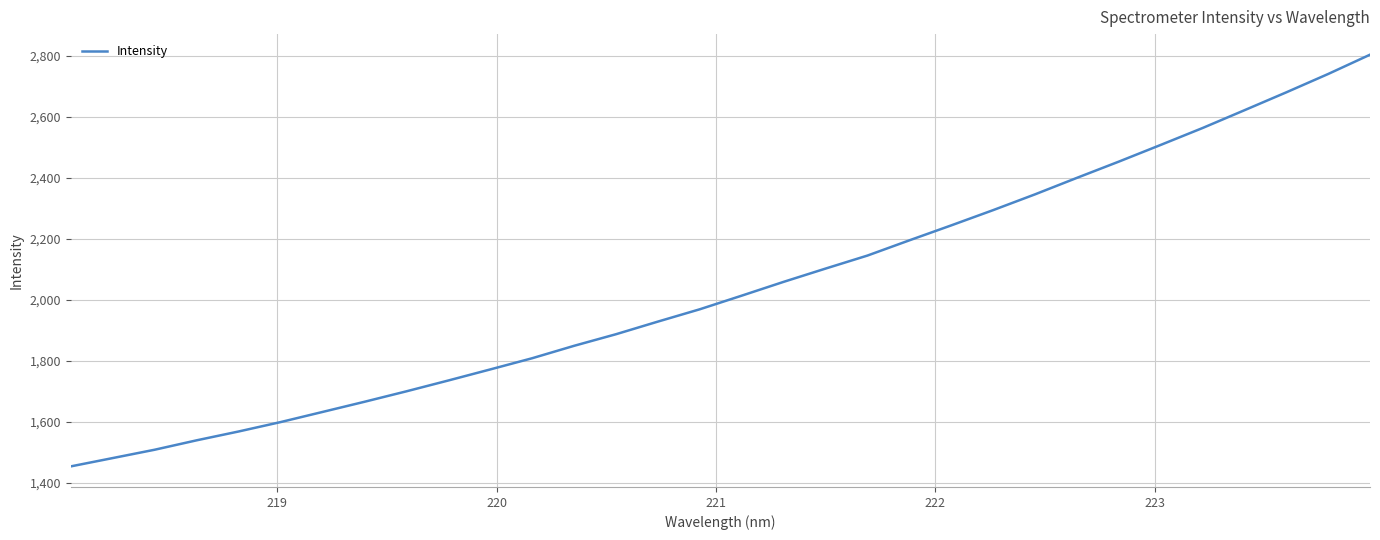

What is the greatest value displayed?

2803.0